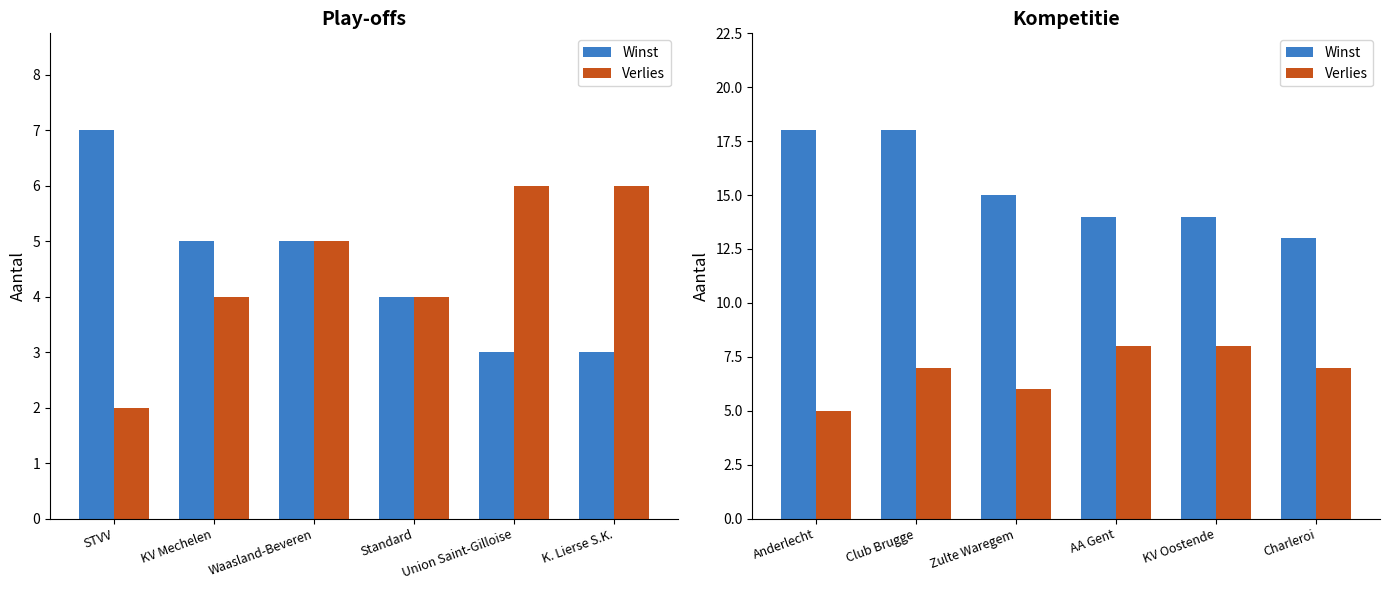

Rank the series by their maximum value, from highest to lowest.

Winst, Verlies